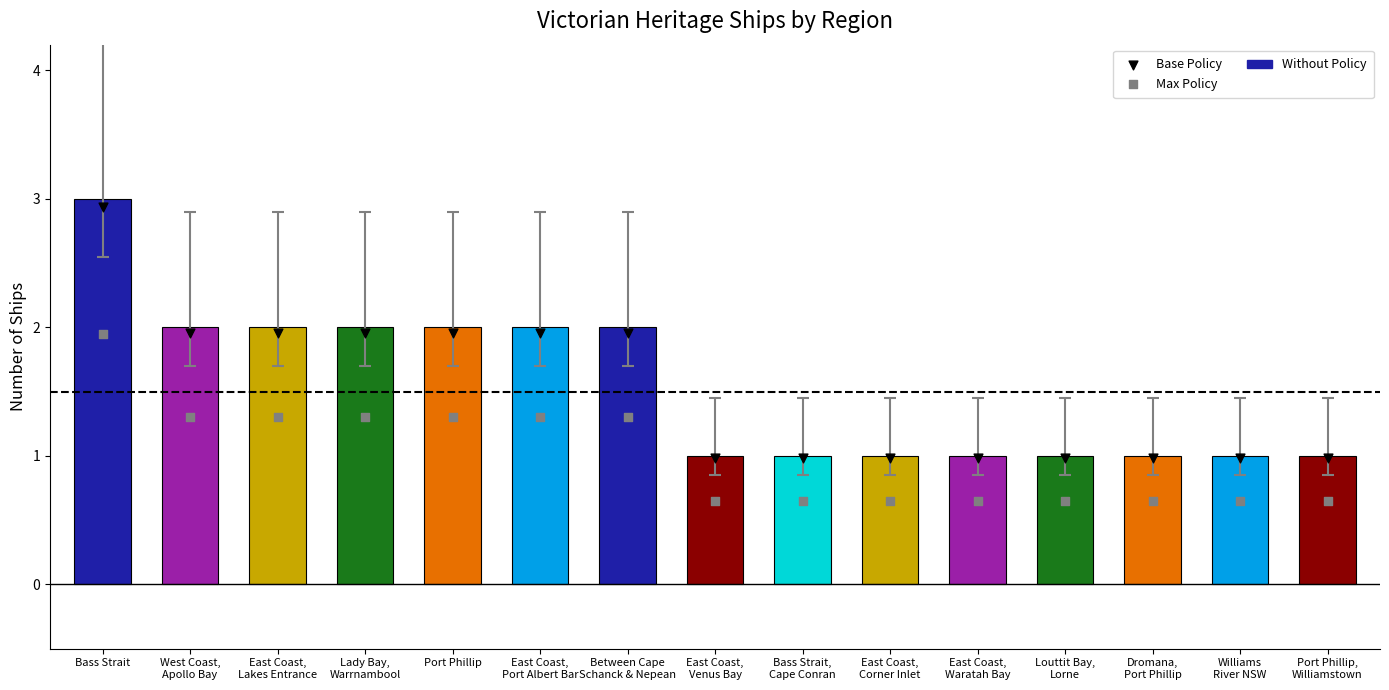

Which series contains the highest Y value?

Without Policy